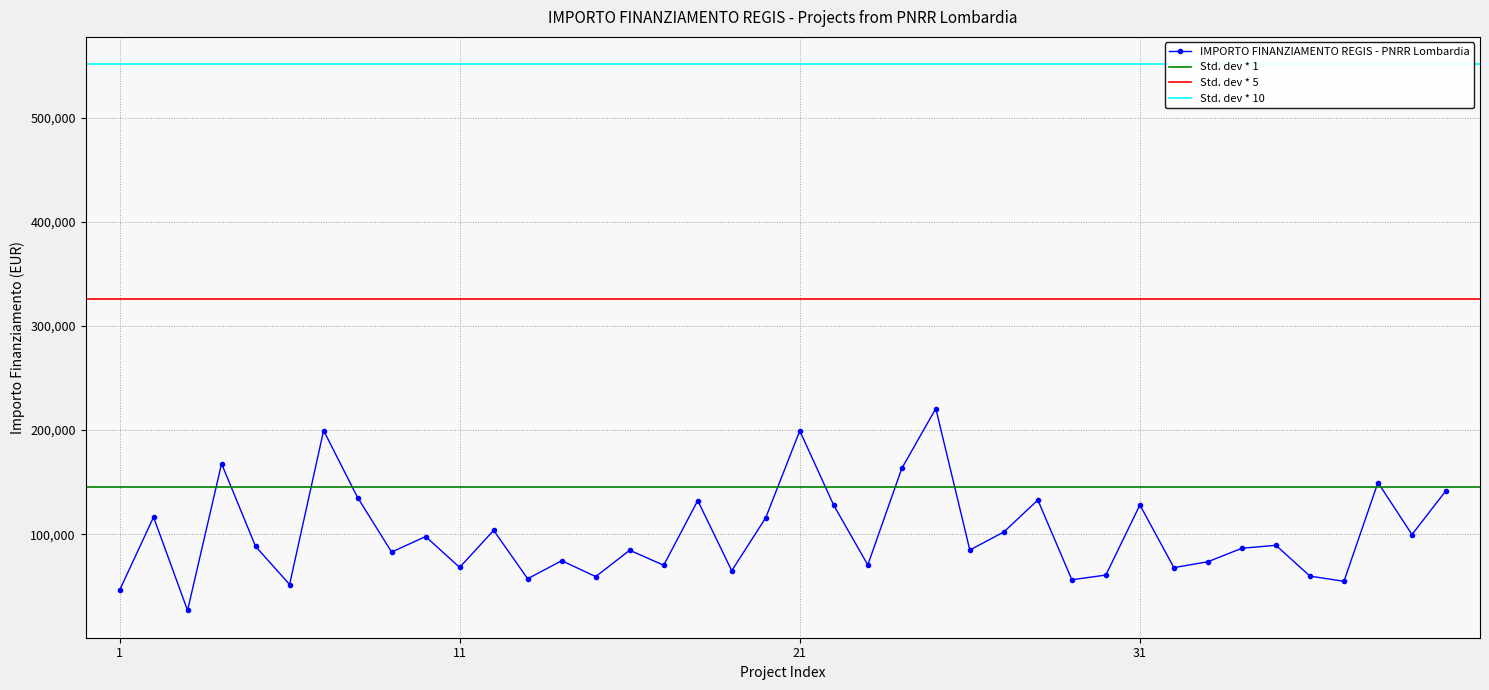

Reading right to left, transcribe all the data shown in this chart.

141794.5	99582.8	149604.4	54682.1	59681.5	89266.3	86448.2	73496.1	67843.7	128032.6	60687.8	56181.6	132781.0	102092.5	84744.5	220663.0	163198.8	70397.4	127674.8	199303.9	115789.8	64886.6	132279.7	70120.9	84538.8	59229.0	74486.0	57160.7	103619.9	68057.8	97694.9	82798.6	135157.2	199567.7	51620.1	88213.8	167724.8	26730.0	116324.6	46044.5